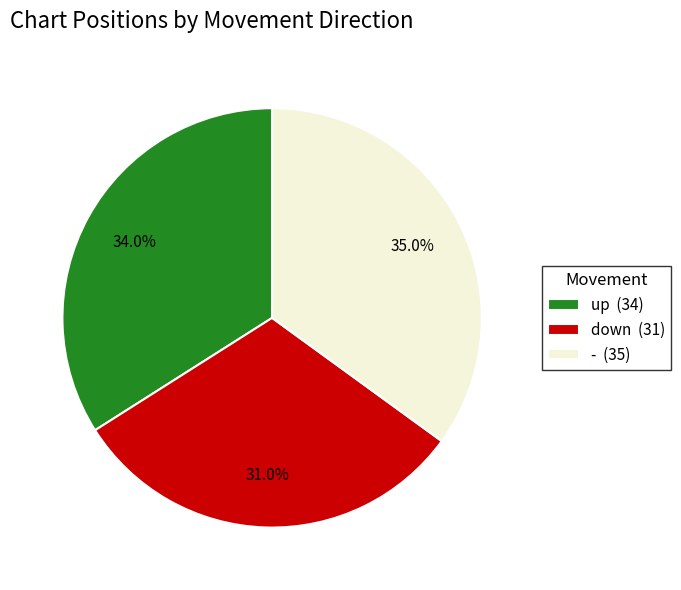

Which slice is the smallest?

down